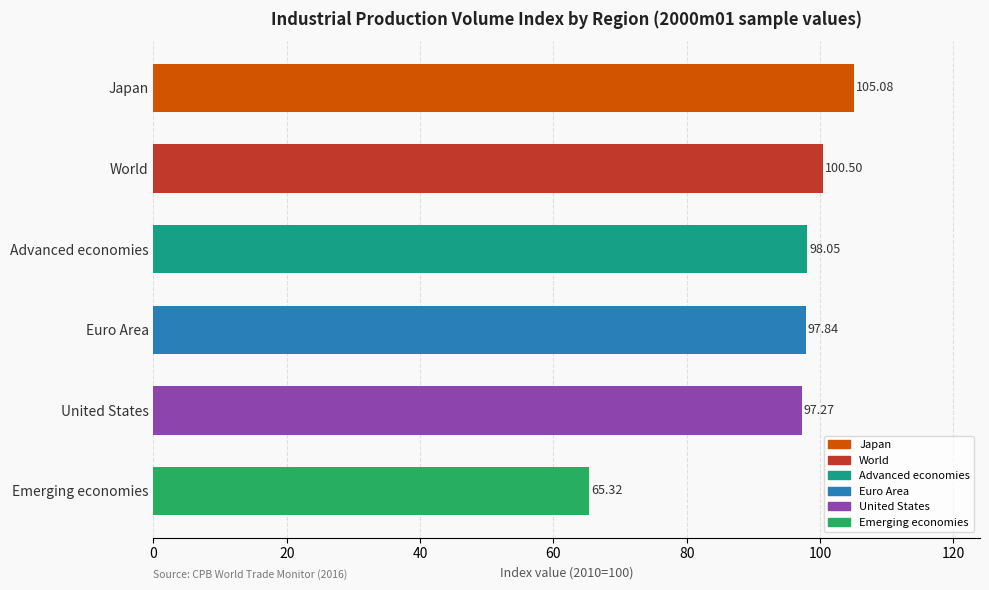

What is the label of the 6th bar from the top?

Emerging economies